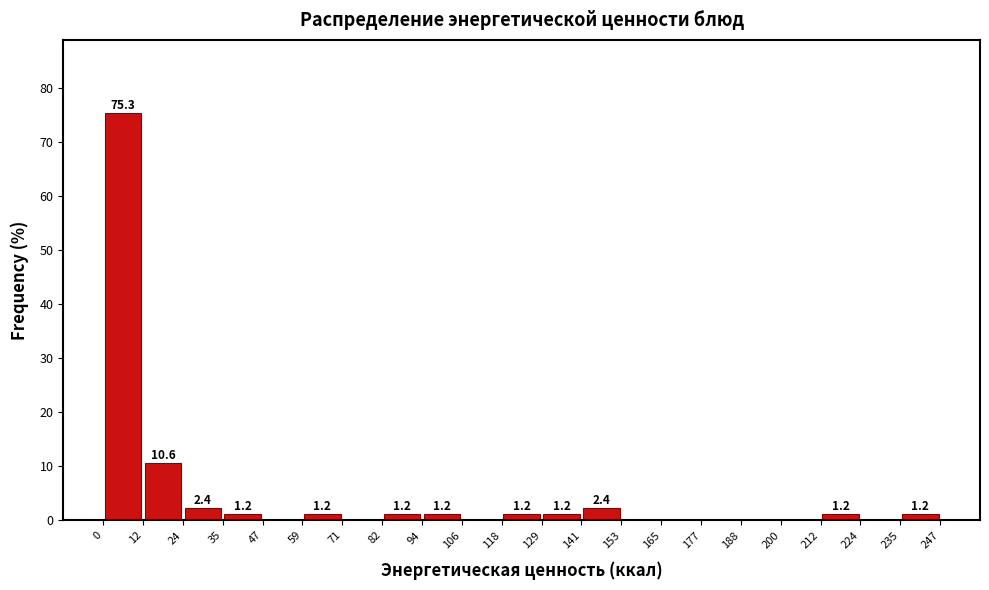

Which range on the x-axis has the tallest bar?

0 to 12